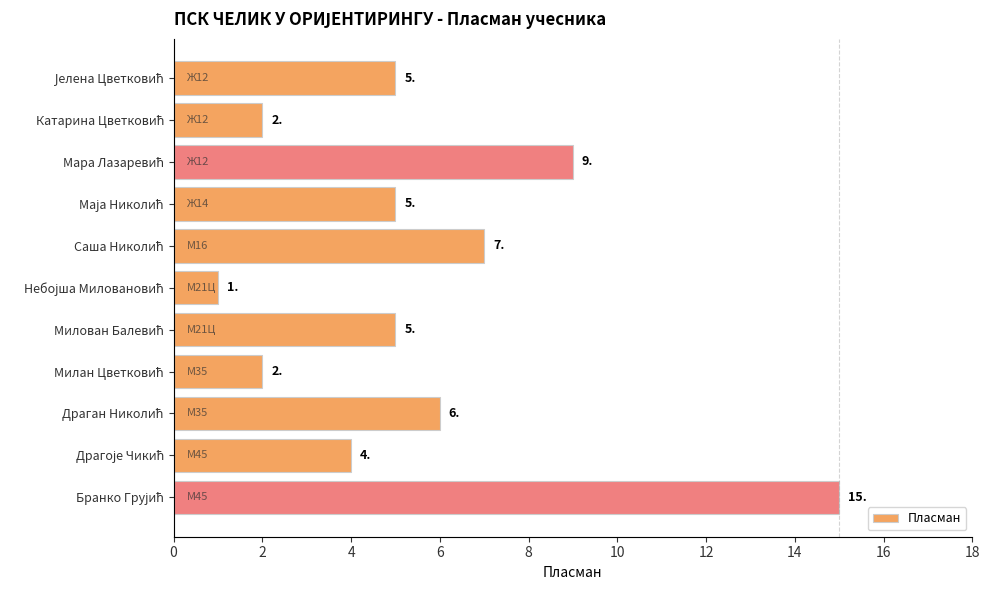

Reading left to right, extract all data points from this chart.

5	2	9	5	7	1	5	2	6	4	15